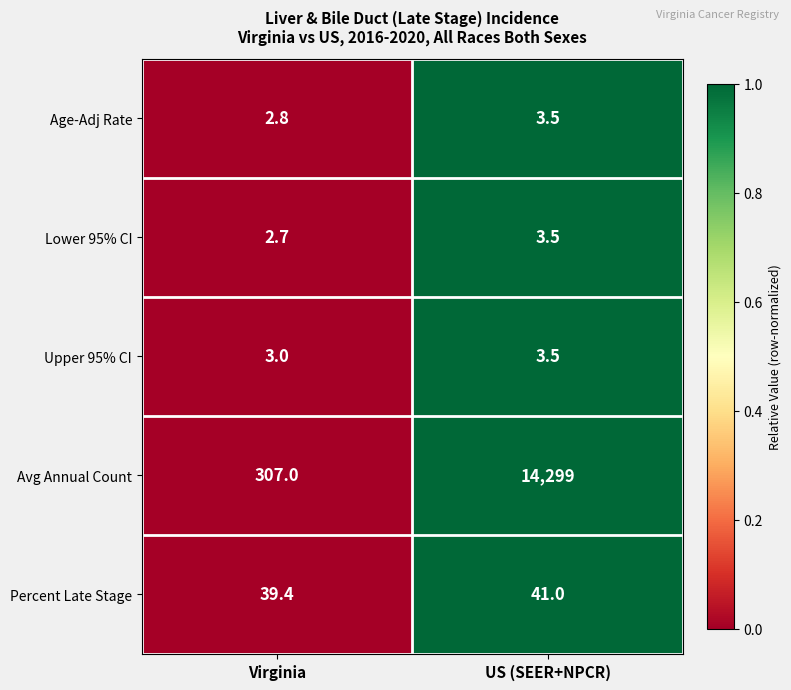

True or false: Percent Late Stage has a value of 61.0 at Virginia.

False